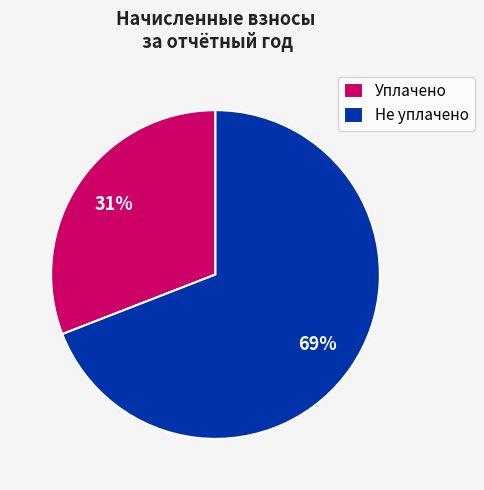

Rank the categories by value from lowest to highest.

Уплачено, Не уплачено